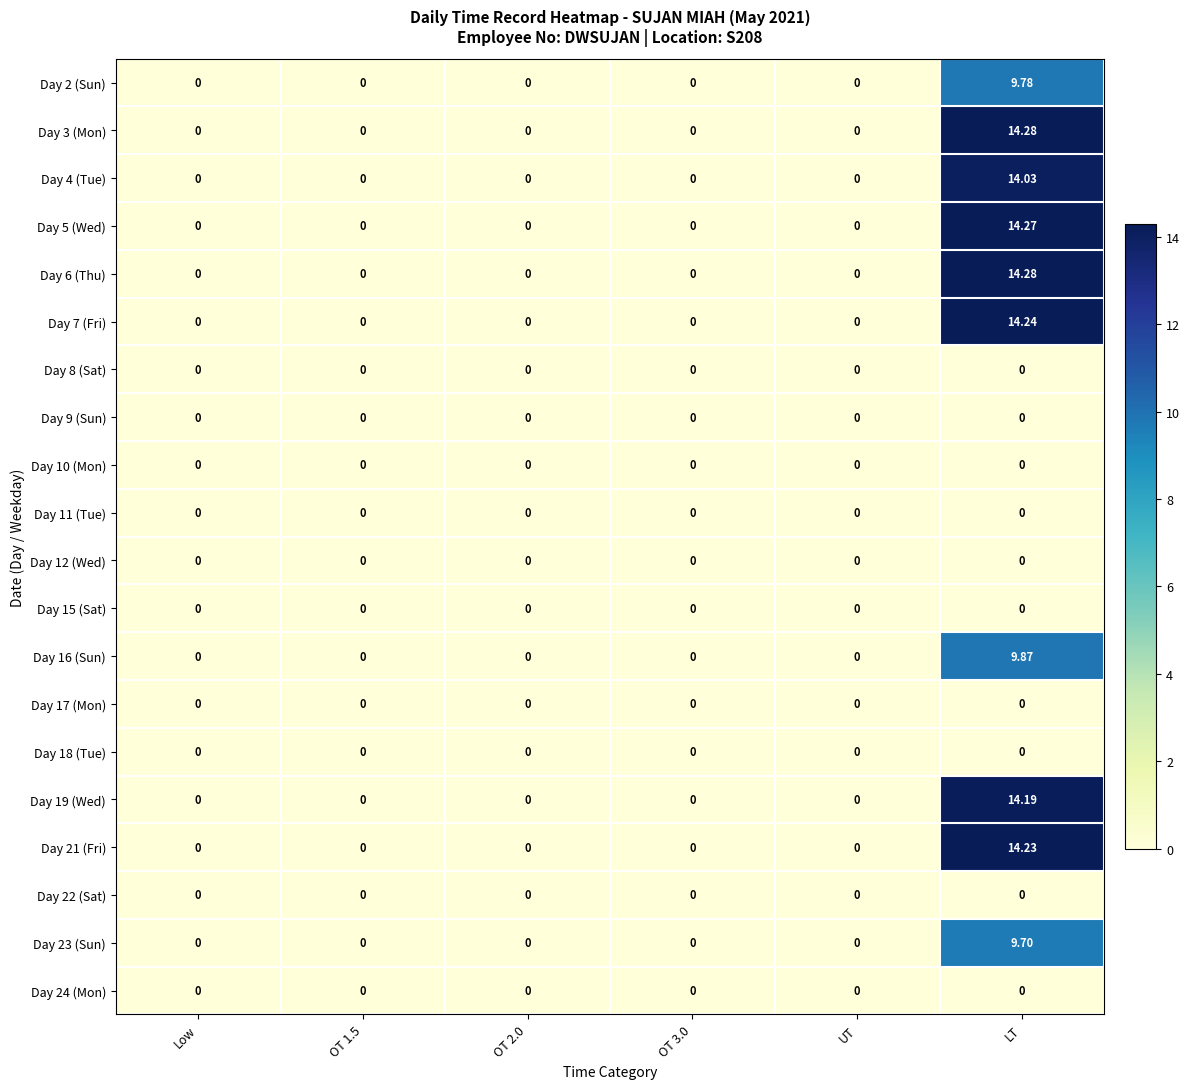

At which category is the sum across all series the highest?

LT